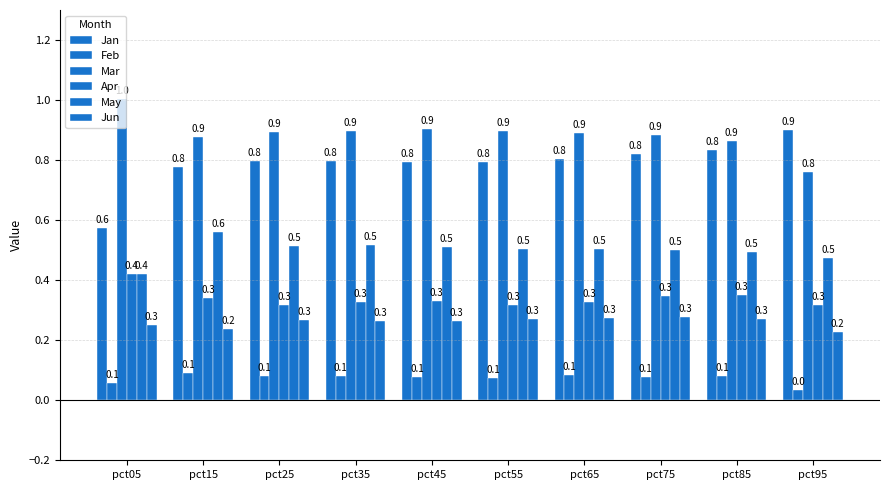

What is the value of the Jun bar at the 6th from the left?

0.3